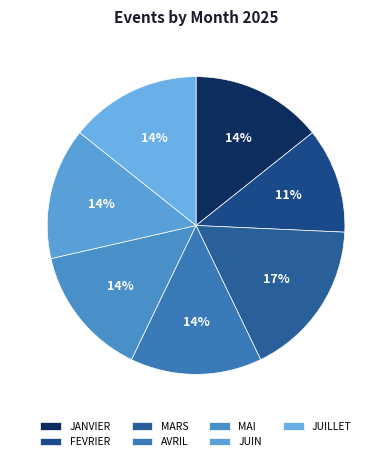

What is the ratio of the value at JUIN to the value at JUILLET?

1.0